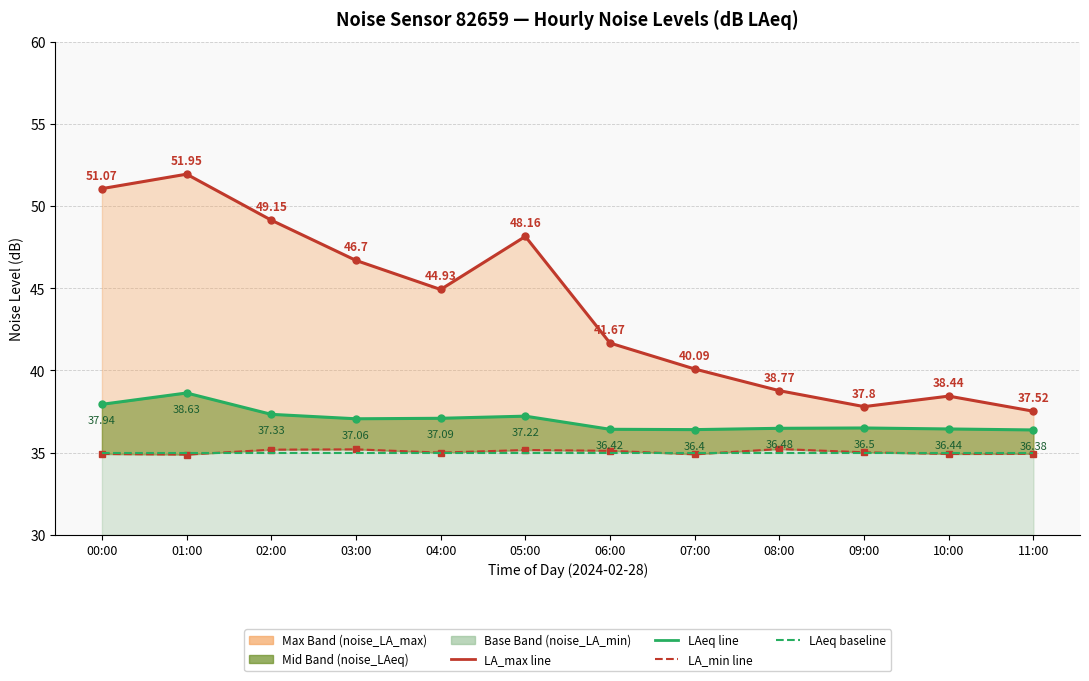

At which label is LAeq line closest to 37?

03:00